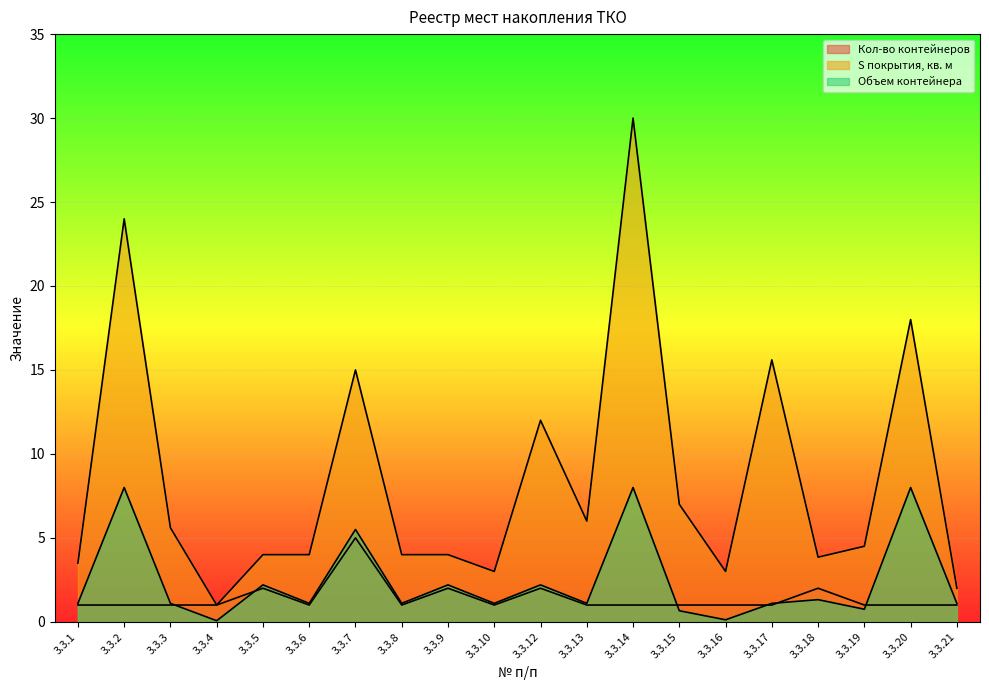

Which series has the largest range (max minus min)?

S покрытия, кв. м